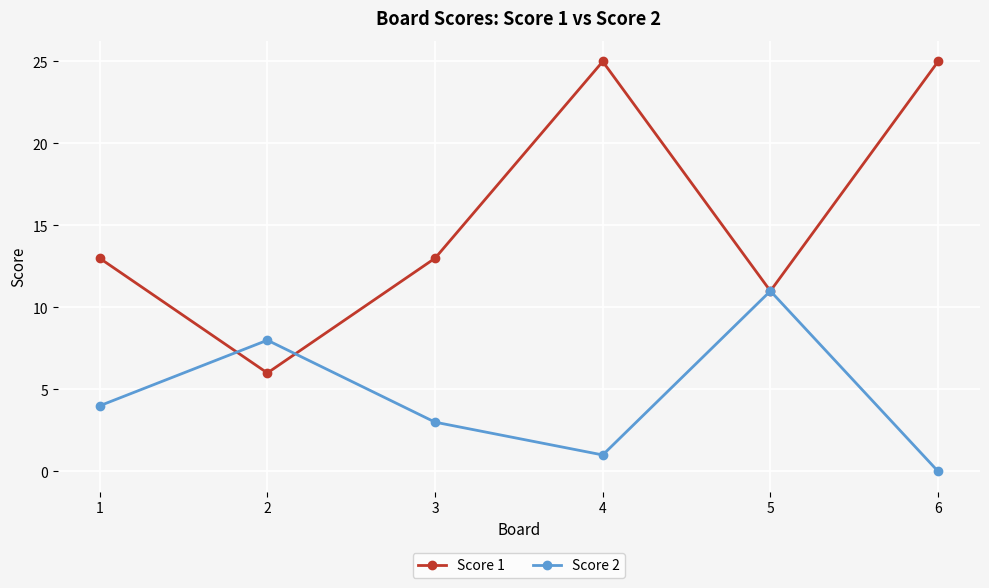

In Score 2, how many points are higher than both neighbors (excluding endpoints)?

2